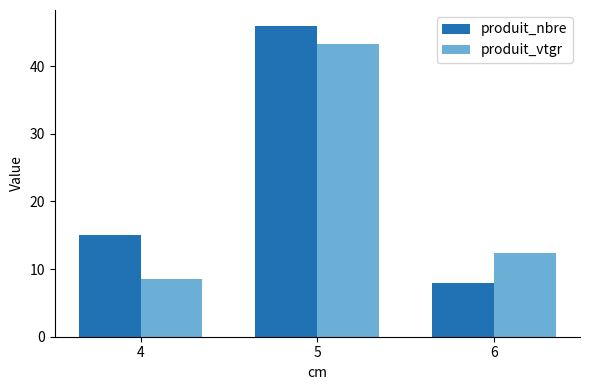

What is the highest value of the produit_nbre series?

46.0